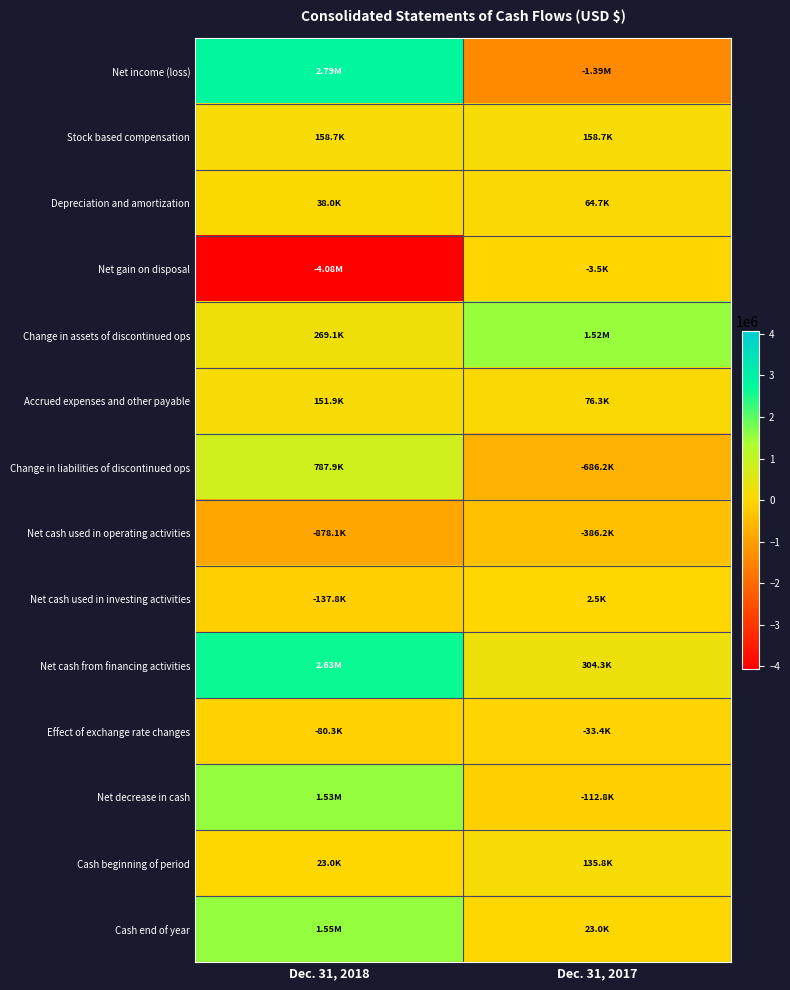

Which series has the widest spread of values?

Net income (loss)